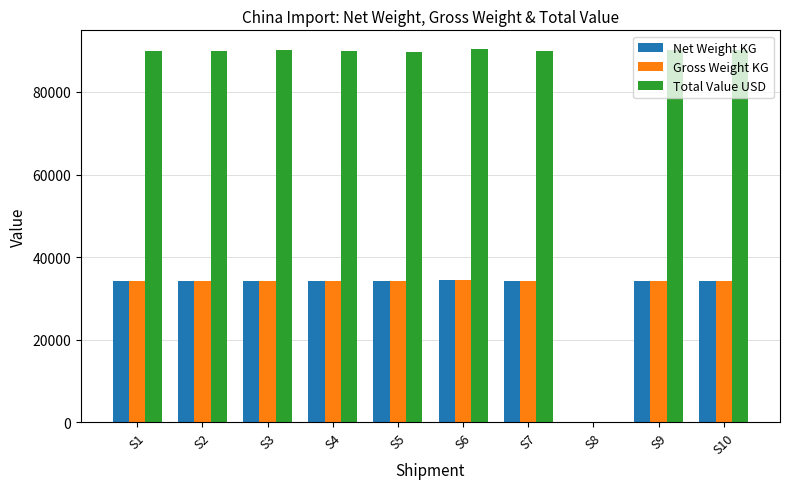

Which series has the largest range (max minus min)?

Total Value USD